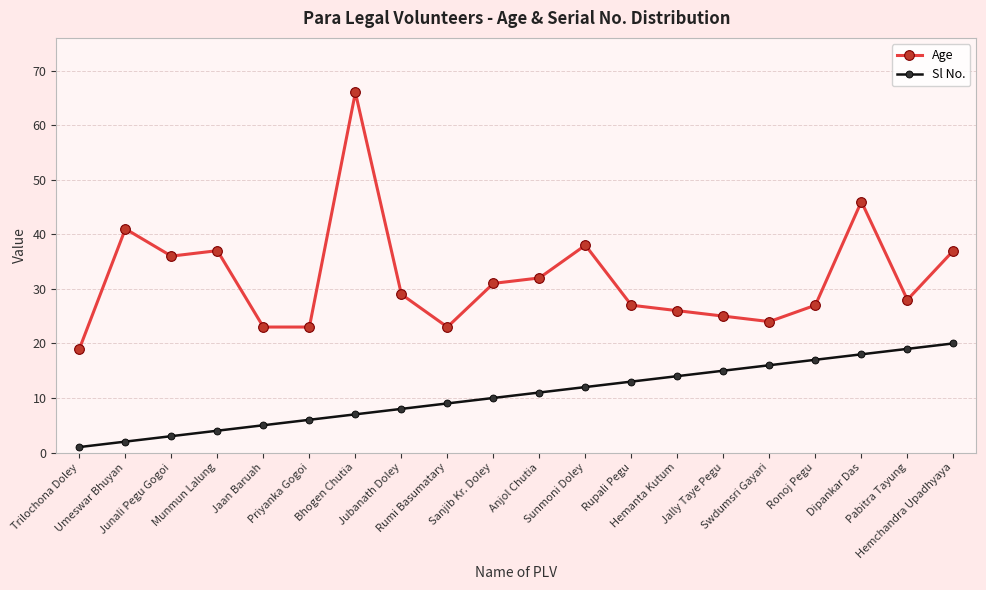

At which category is the sum across all series the highest?

Bhogen Chutia